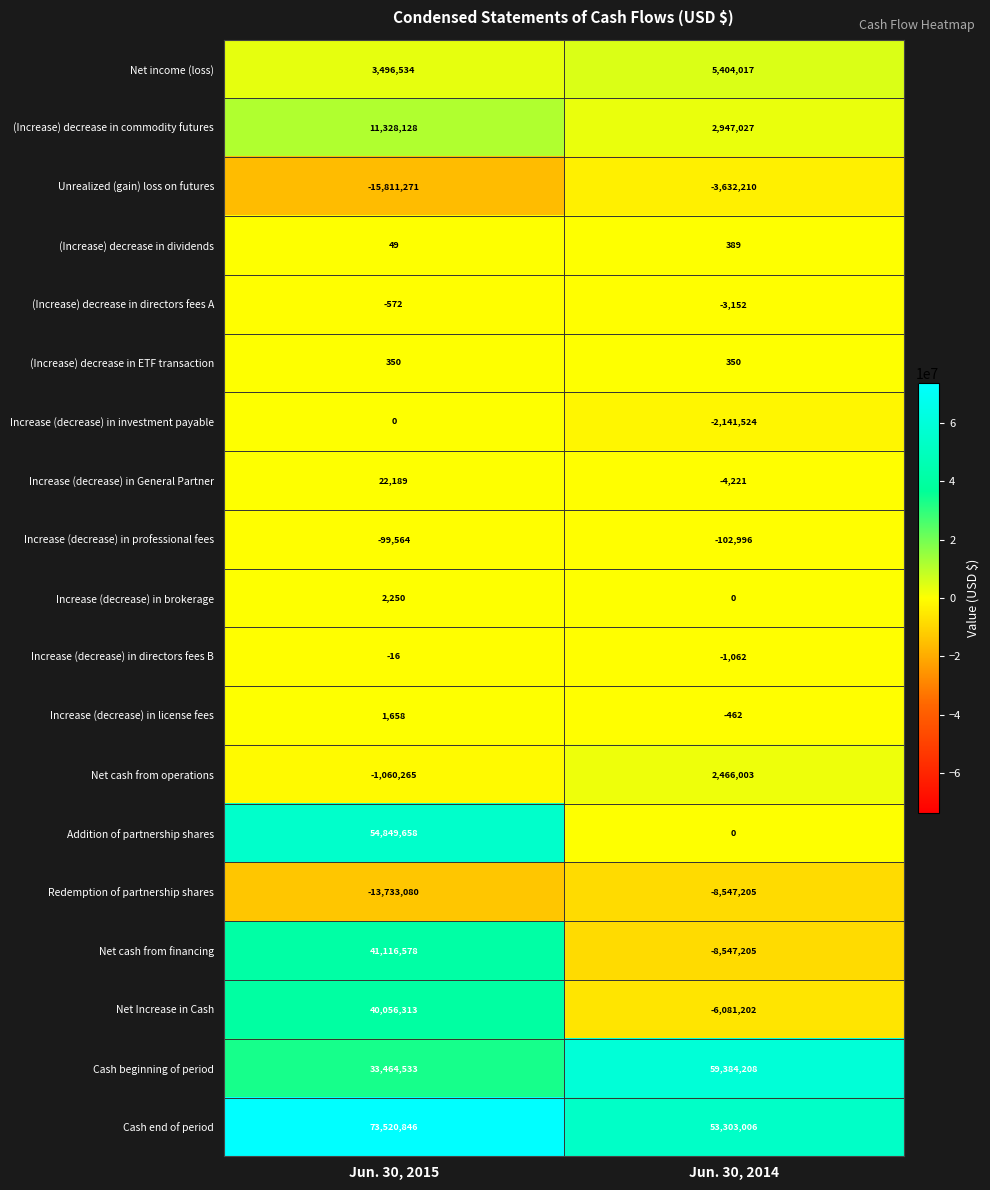

What is the spread (max minus min) of values at Jun. 30, 2015?

89332117